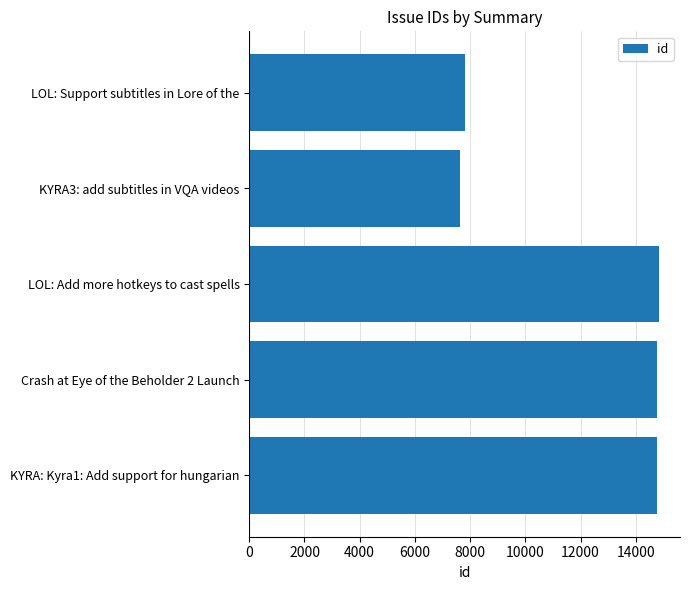

How many categories are shown in the chart?

5